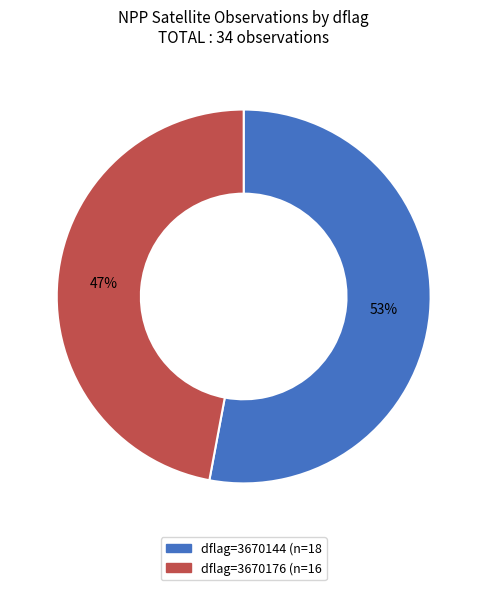

To the nearest percent, what is the average slice percentage?

50%